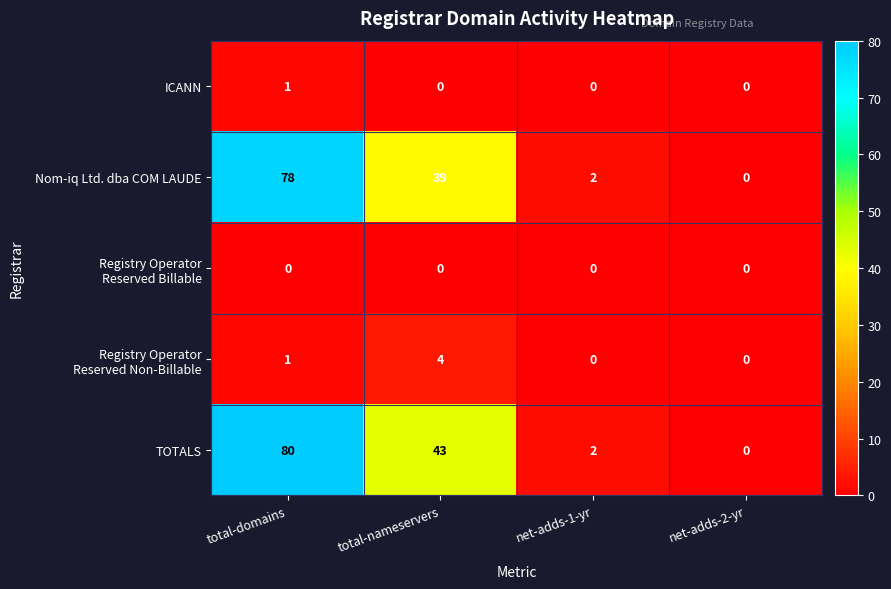

Which category has the highest value in the TOTALS series?

total-domains